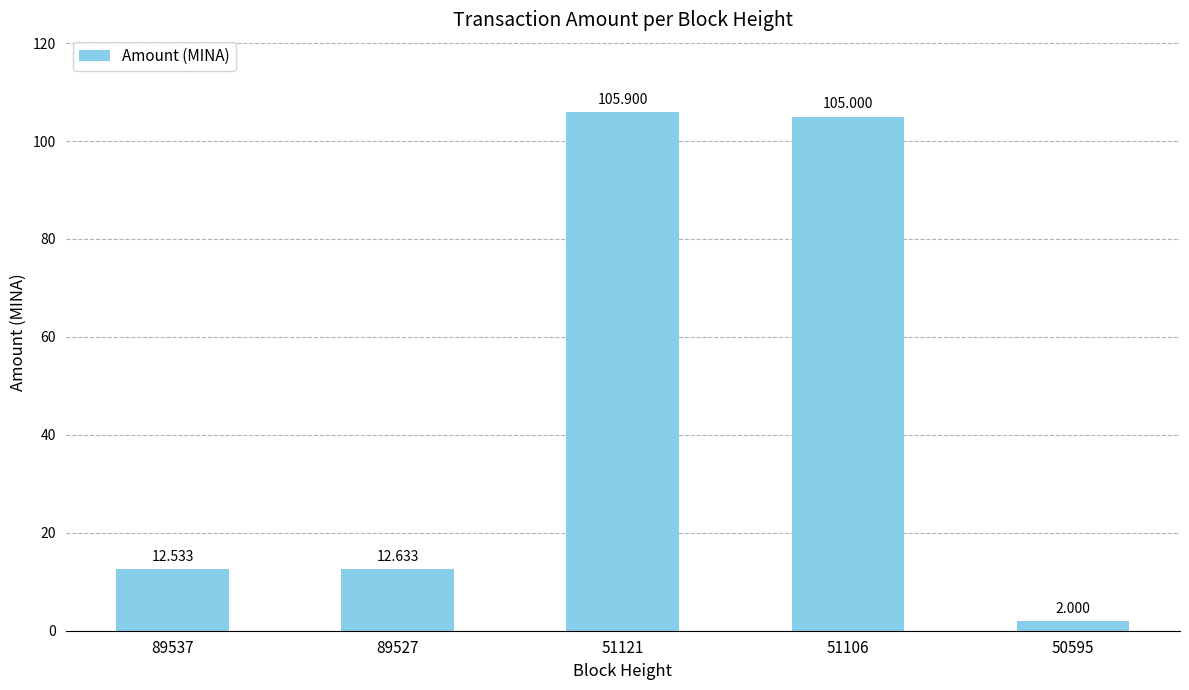

What is the sum of all values?

238.1